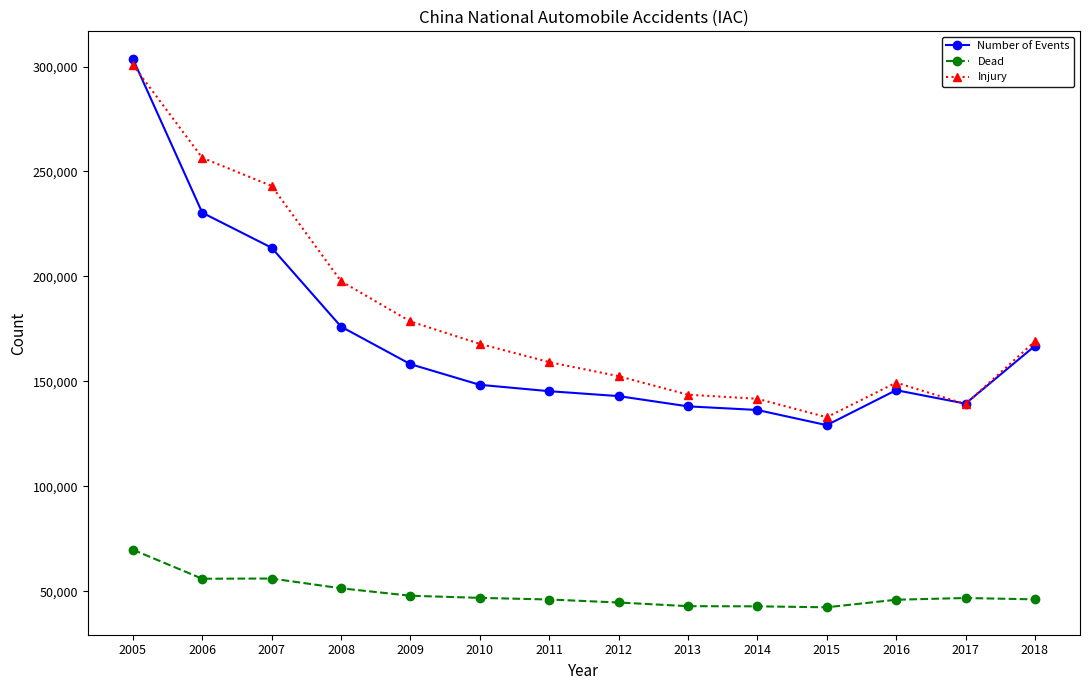

Is it true that Number of Events equals 60504 at 2009?

False